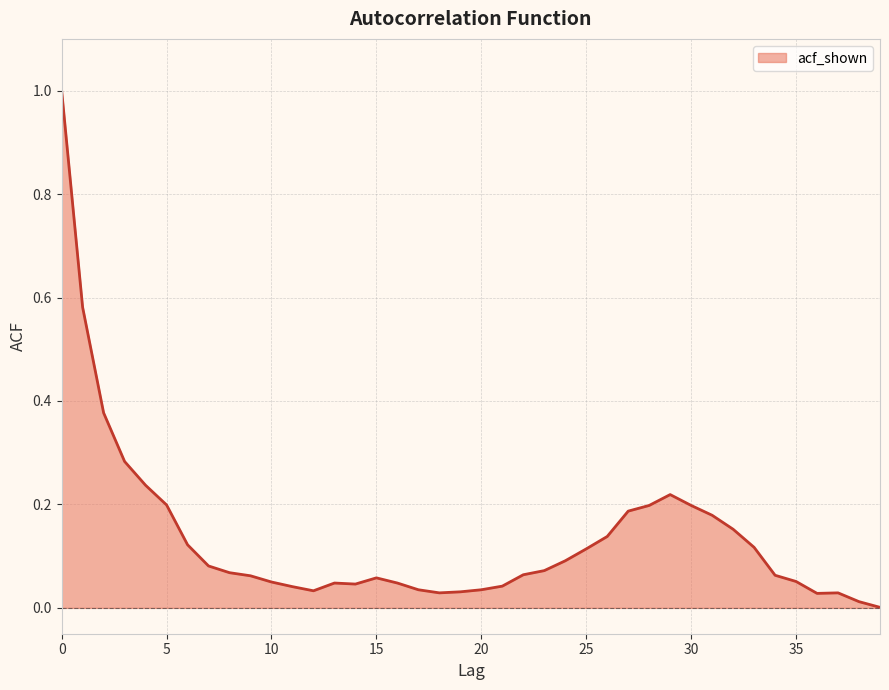

How many lines are shown in the chart?

1